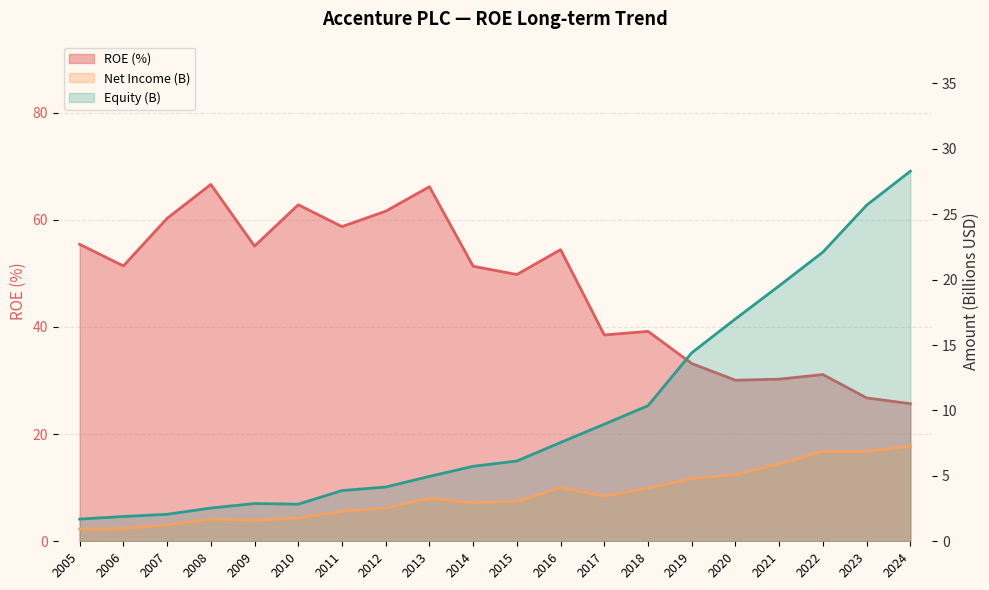

List the labels in order of Net Income (M) value, largest first.

2024, 2022, 2023, 2021, 2020, 2019, 2016, 2018, 2017, 2013, 2015, 2014, 2012, 2011, 2010, 2008, 2009, 2007, 2006, 2005